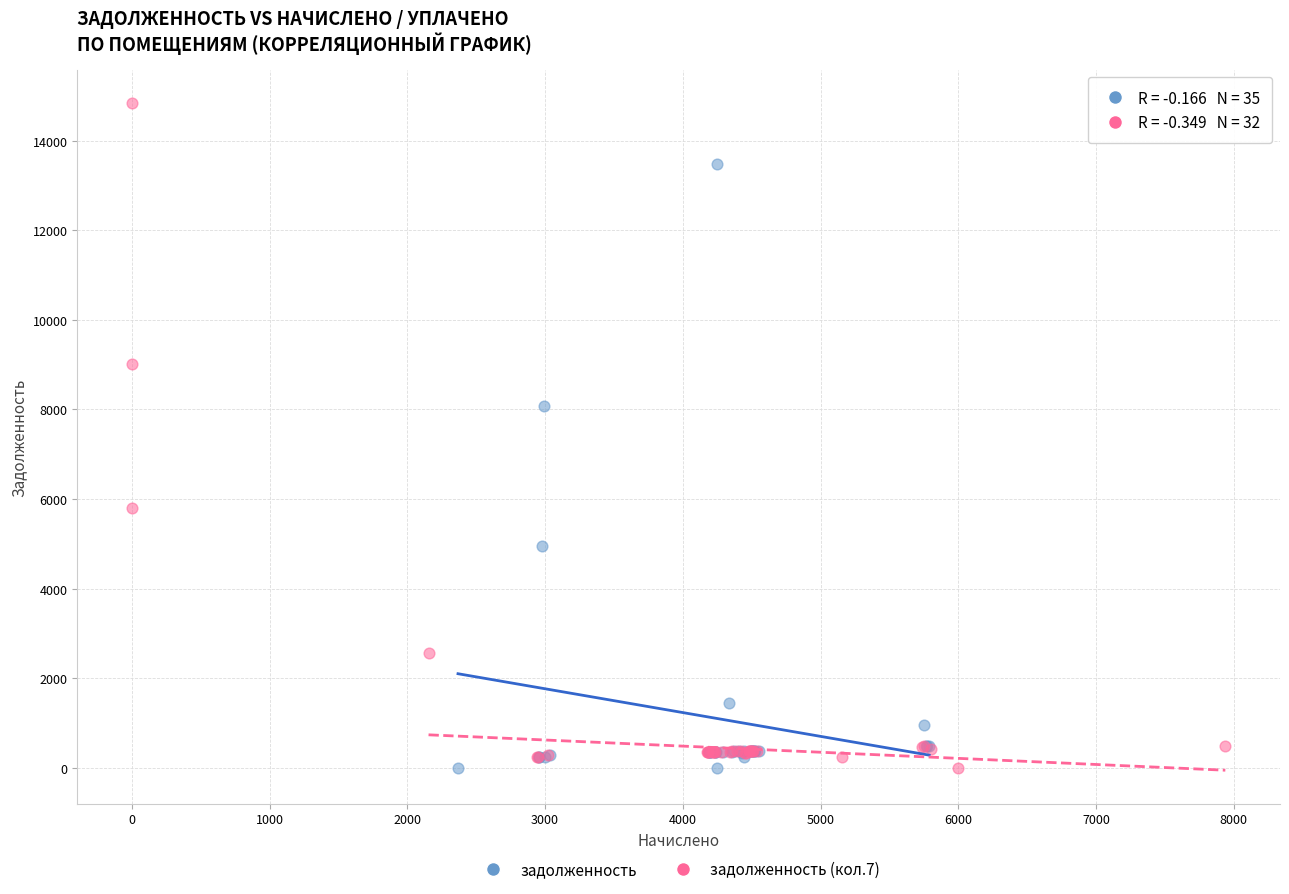

Which series has the widest spread of Y values?

задолженность (кол.7)